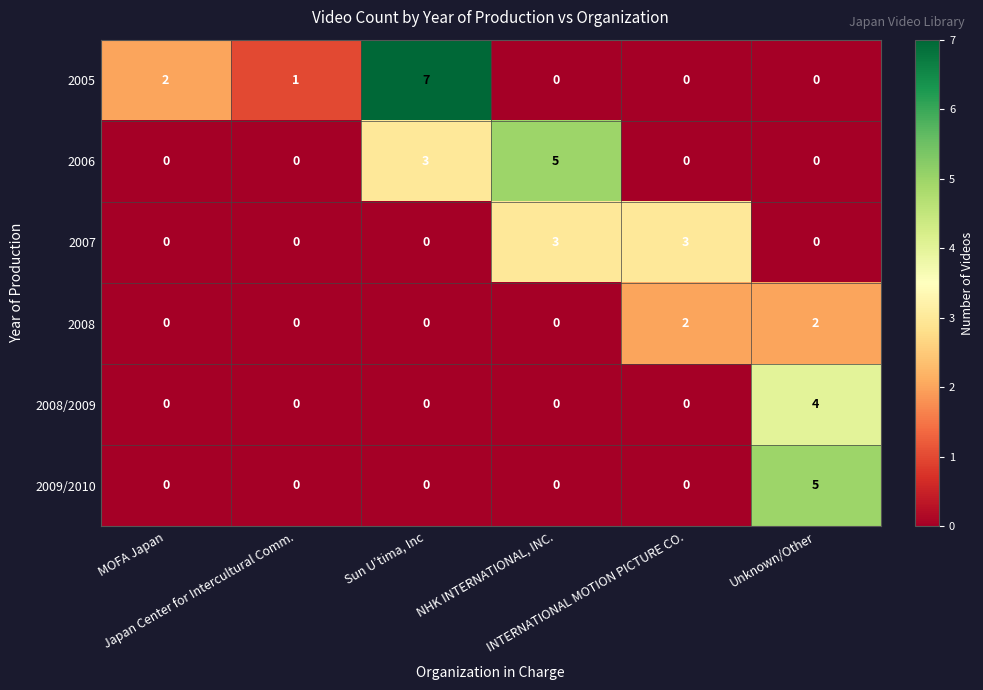

What is the difference between the second highest and minimum values in the 2006 series?

3